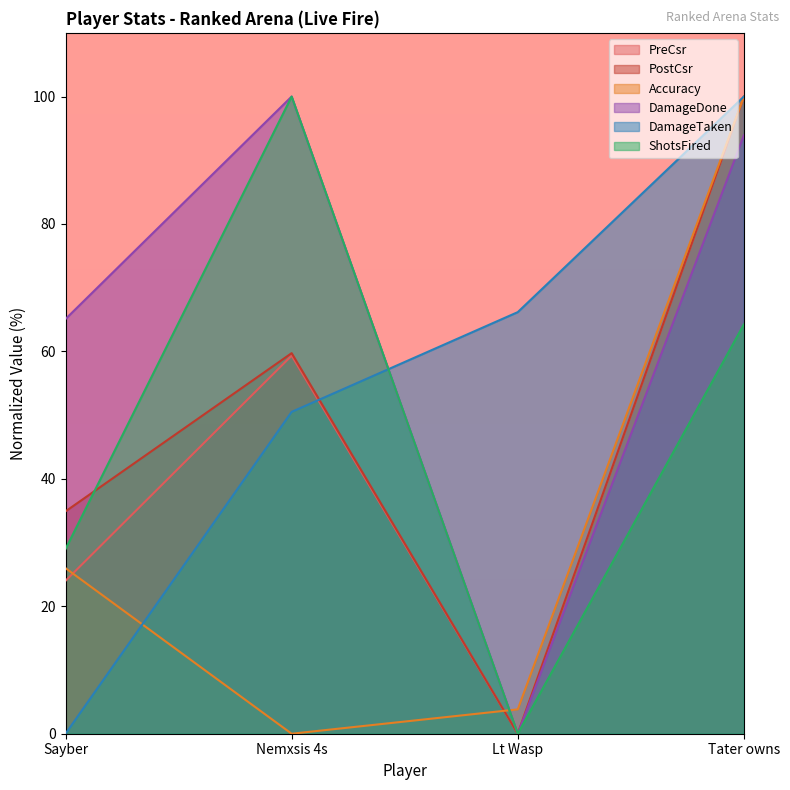

Reading left to right, what are all the values shown in this chart?

PreCsr: Sayber=24.0	Nemxsis 4s=59.3	Lt Wasp=0.0	Tater owns=100.0
PostCsr: Sayber=34.9	Nemxsis 4s=59.7	Lt Wasp=0.0	Tater owns=100.0
Accuracy: Sayber=26.0	Nemxsis 4s=0.0	Lt Wasp=3.8	Tater owns=100.0
DamageDone: Sayber=65.1	Nemxsis 4s=100.0	Lt Wasp=0.0	Tater owns=93.9
DamageTaken: Sayber=0.0	Nemxsis 4s=50.5	Lt Wasp=66.2	Tater owns=100.0
ShotsFired: Sayber=29.0	Nemxsis 4s=100.0	Lt Wasp=0.0	Tater owns=64.3